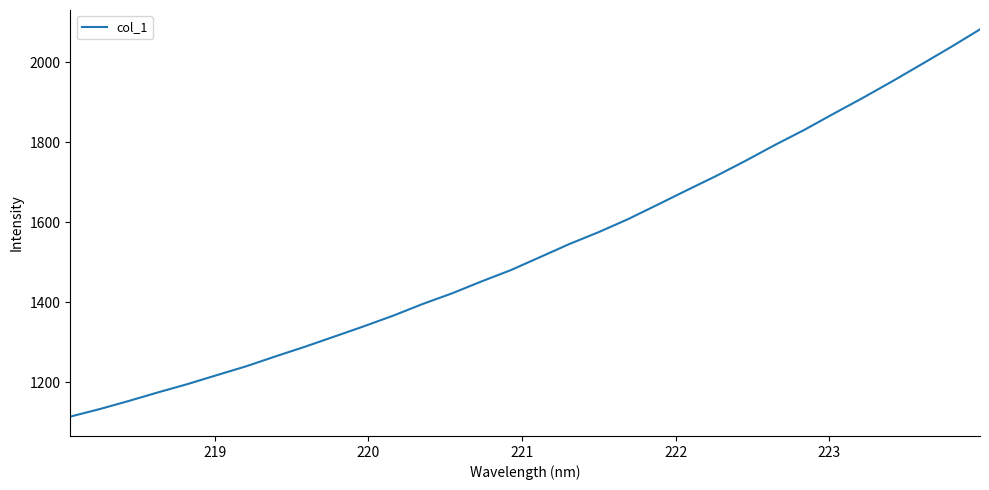

What is the greatest value displayed?

2082.0